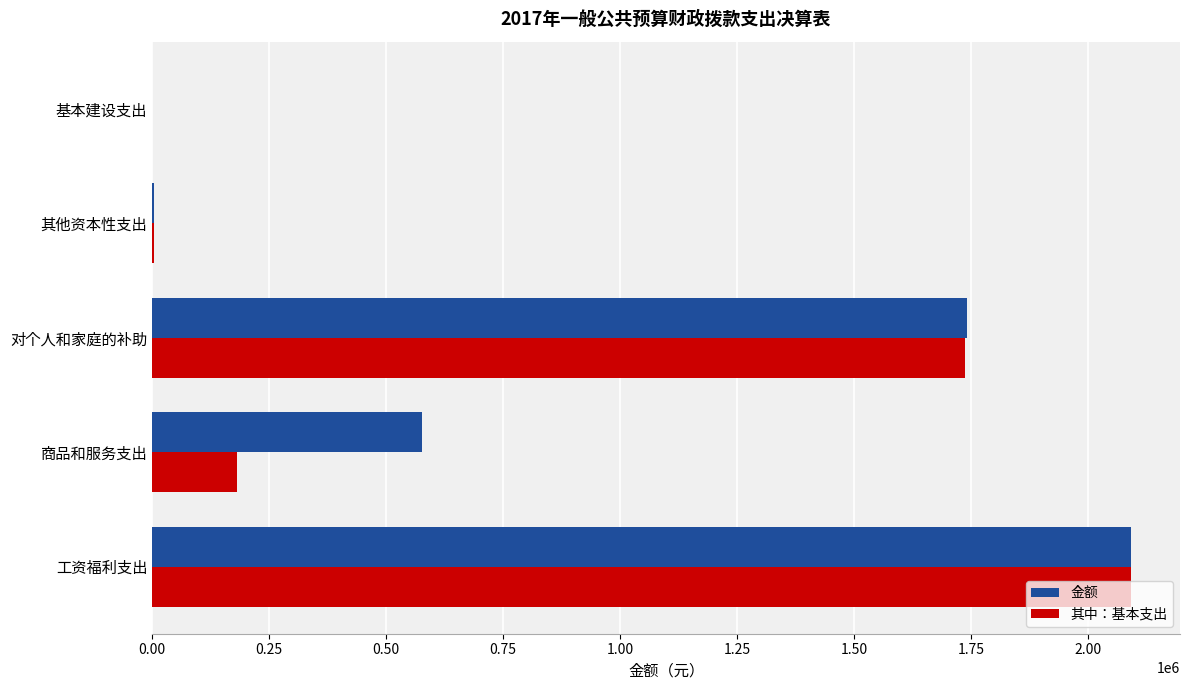

Is the value of 其中：基本支出 at 其他资本性支出 greater than the value of 金额 at 工资福利支出?

No